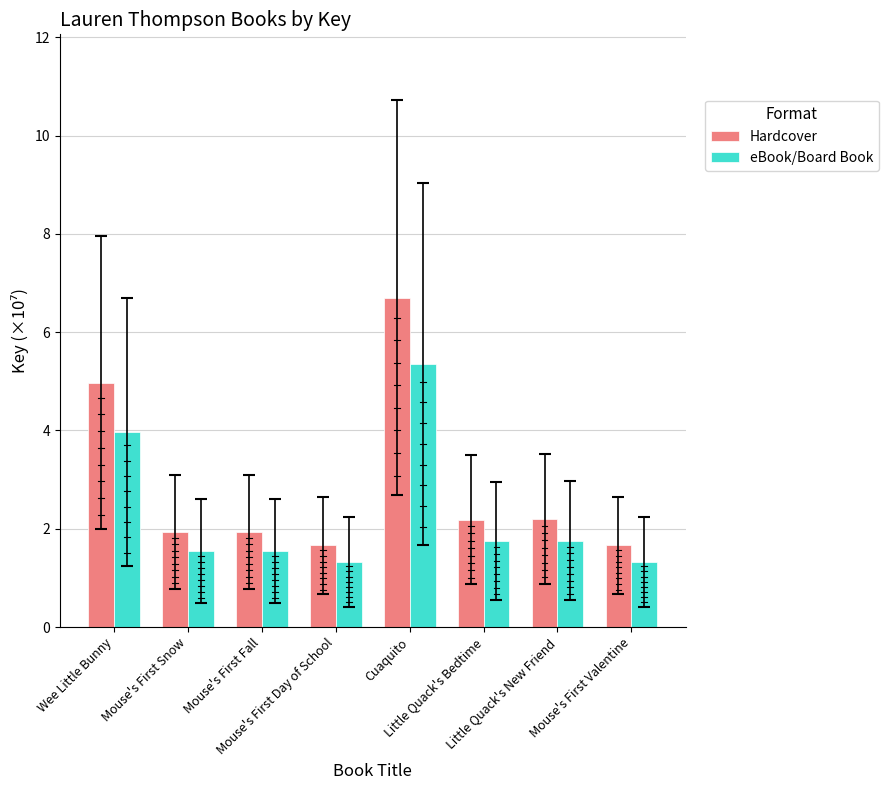

Which series has the largest range (max minus min)?

Hardcover